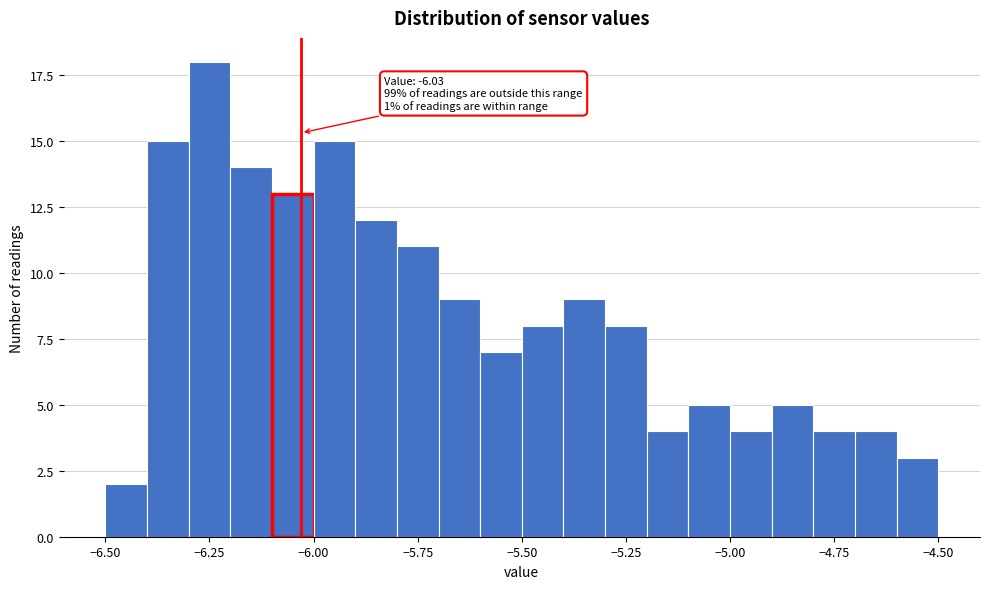

Read against the x-axis, roughly where is the centre of the tallest bar?

-6.25